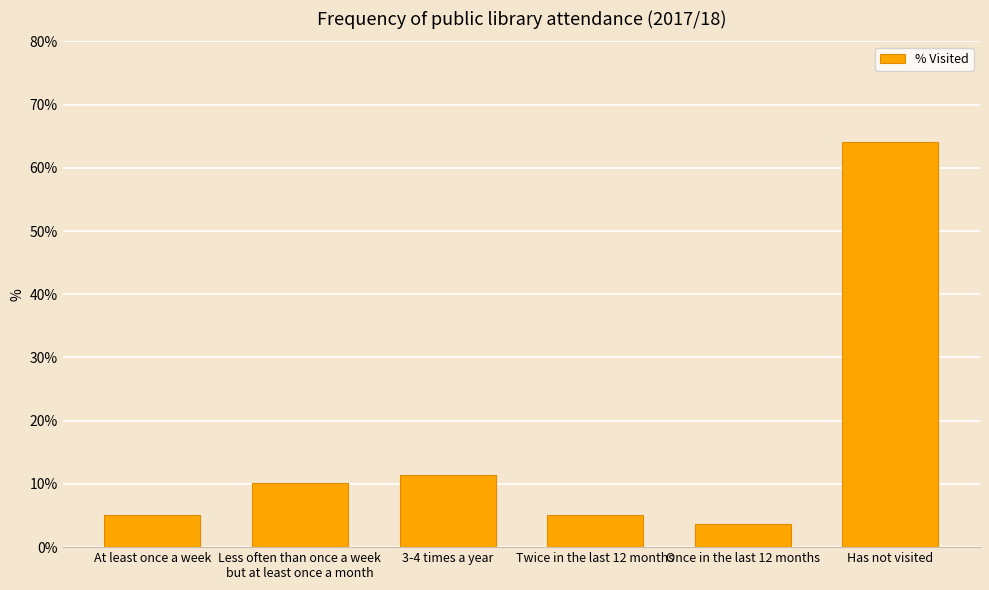

Reading left to right, extract all data points from this chart.

5.1	10.2	11.5	5.1	3.6	64.2